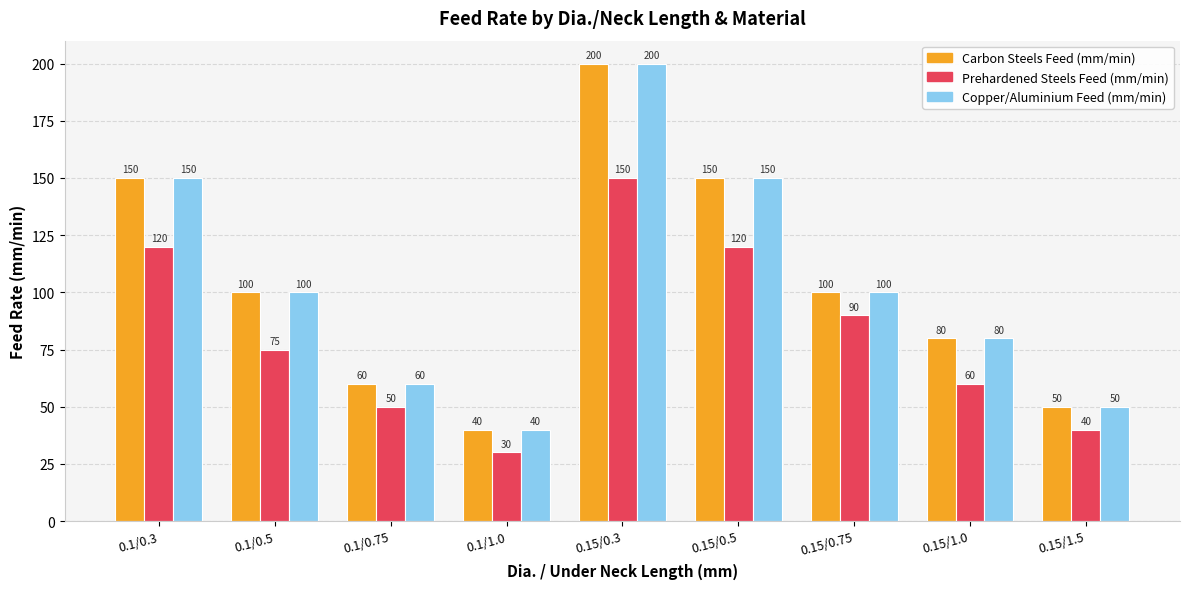

How many bars are there in each group?

3